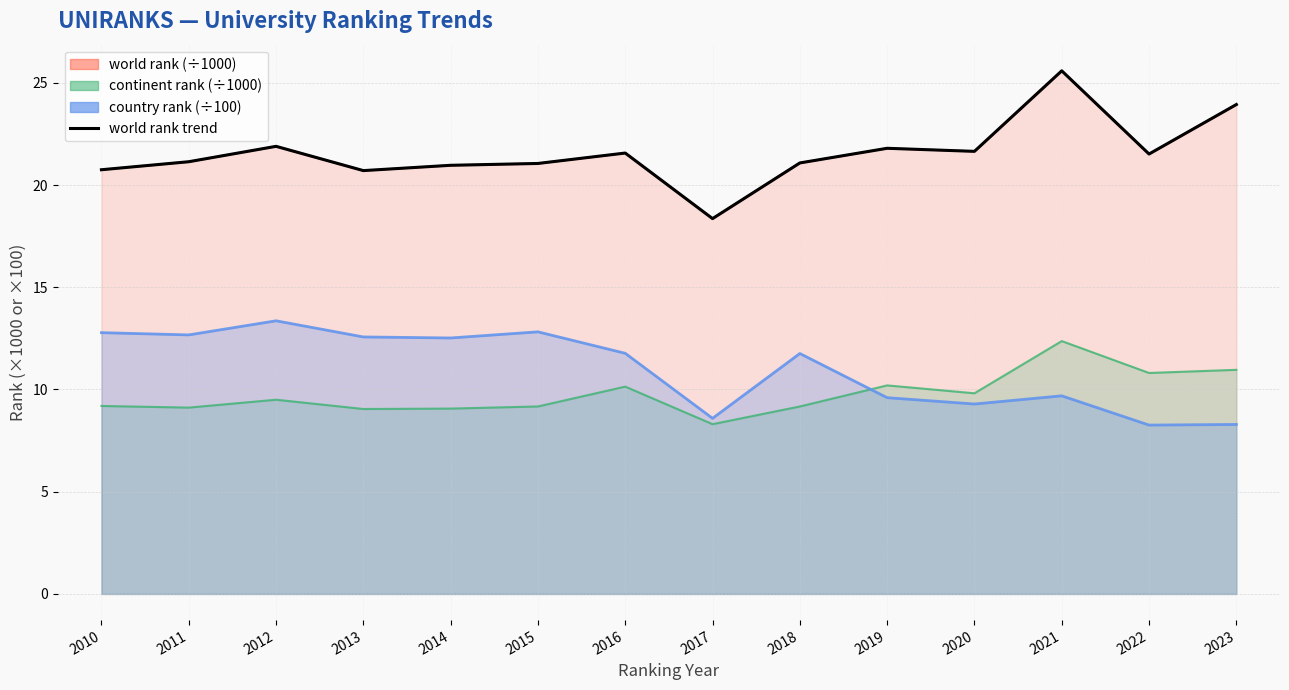

How many lines are shown in the chart?

1